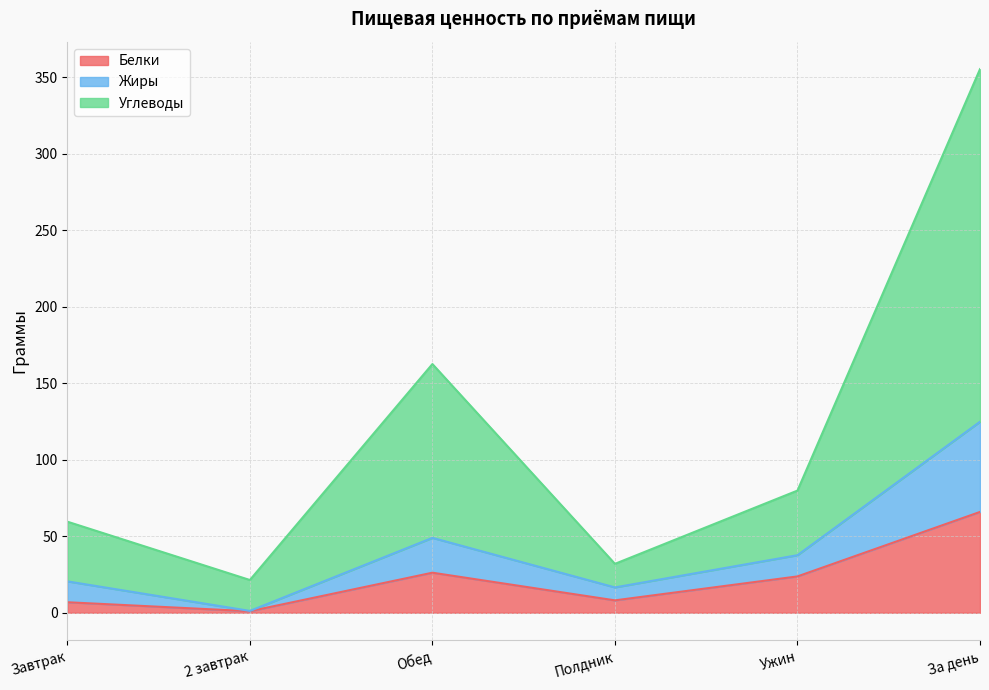

True or false: Углеводы and Жиры cross at least once.

False